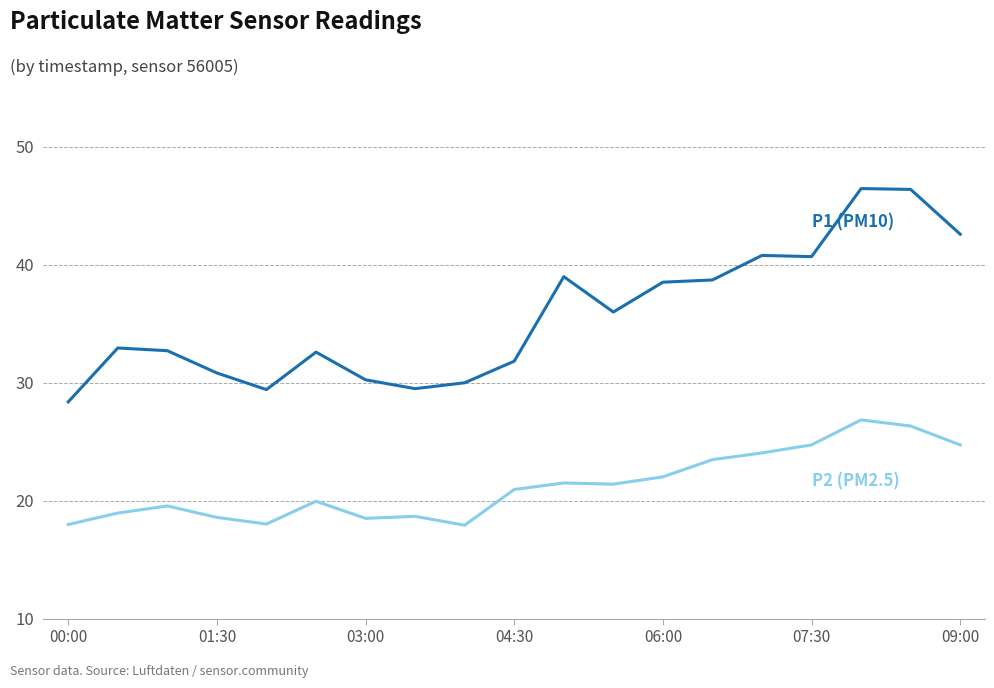

How many categories are shown in the chart?

19